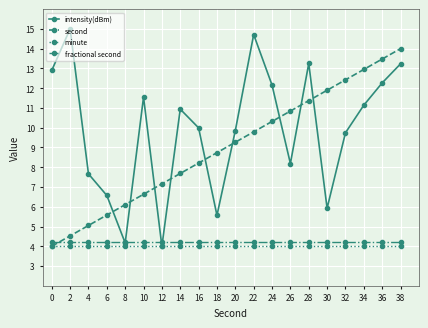

The value of fractional second at 16 is 2.4. True or false?

False